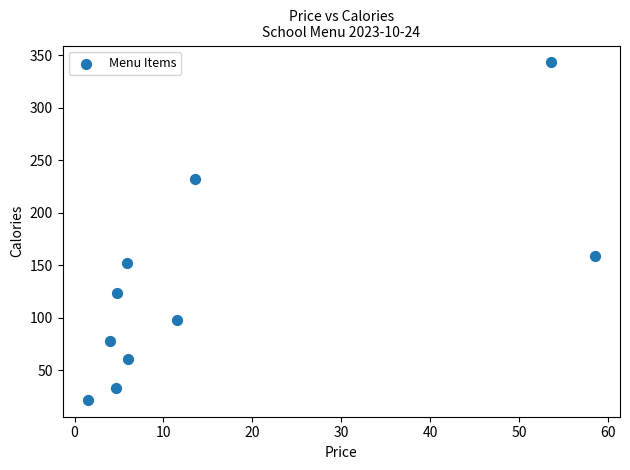

What is the range of Y values (max minus min)?

321